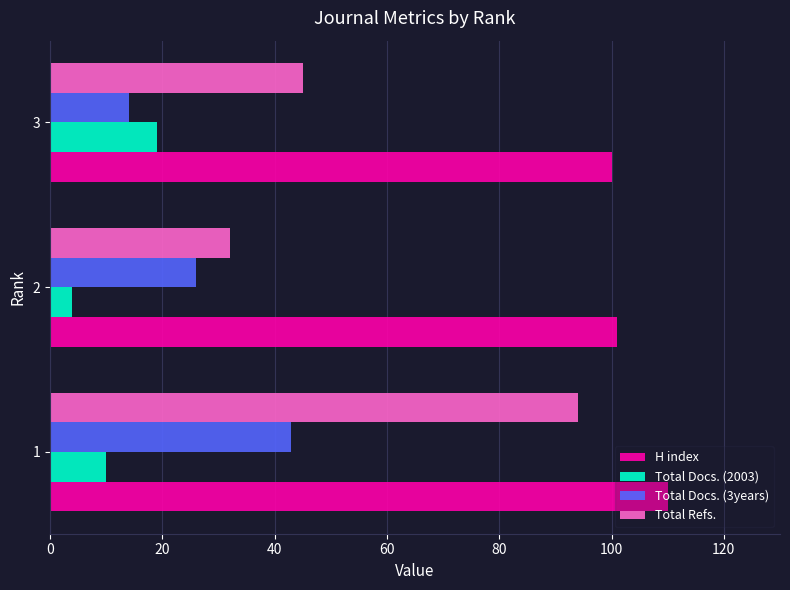

What is the difference between the maximum and second lowest values in the Total Docs. (2003) series?

9